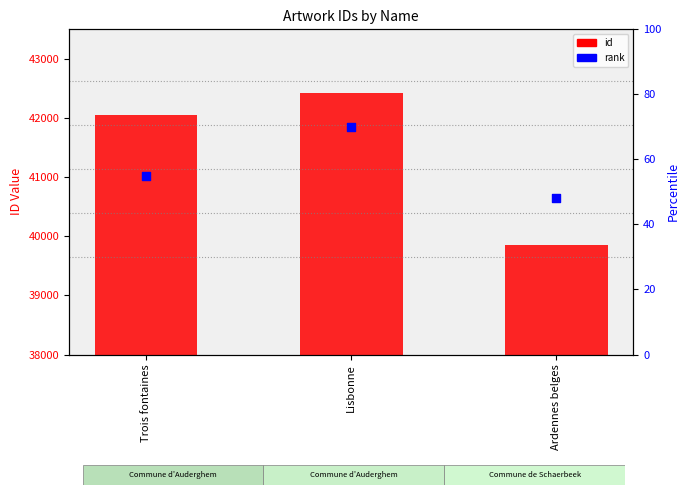

Which series reaches the maximum Y coordinate?

id